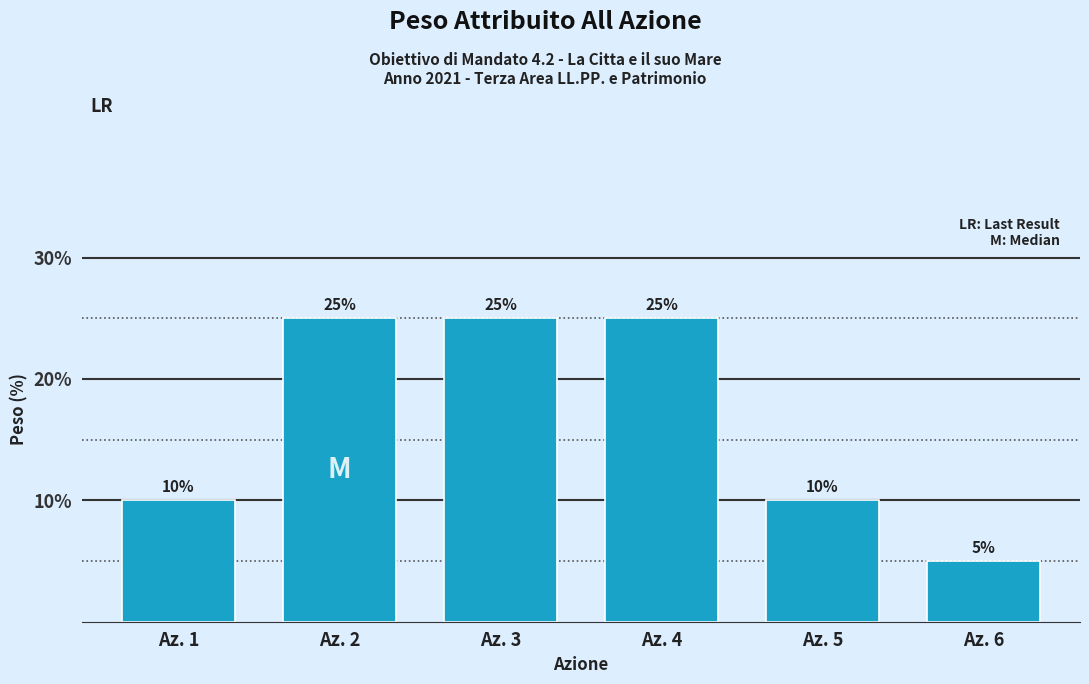

Reading left to right, what are all the values shown in this chart?

Az. 1=10	Az. 2=25	Az. 3=25	Az. 4=25	Az. 5=10	Az. 6=5